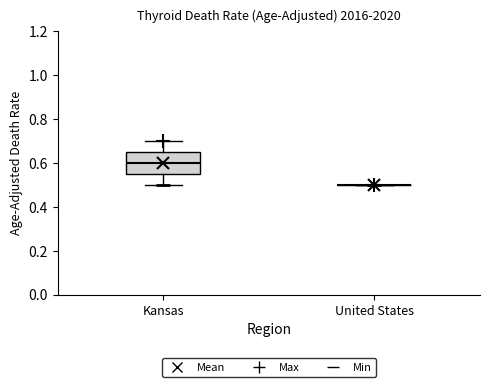

Reading left to right, read every box against the y-axis: the position of its median line, the range the box covers, and the ends of its whiskers. The values are not printed on the chart, so give them approximately, as read against the axis.

Kansas: median 0.60, box 0.56 to 0.66, whiskers 0.50 to 0.70
United States: box collapsed to a line at 0.50, whiskers 0.50 to 0.50